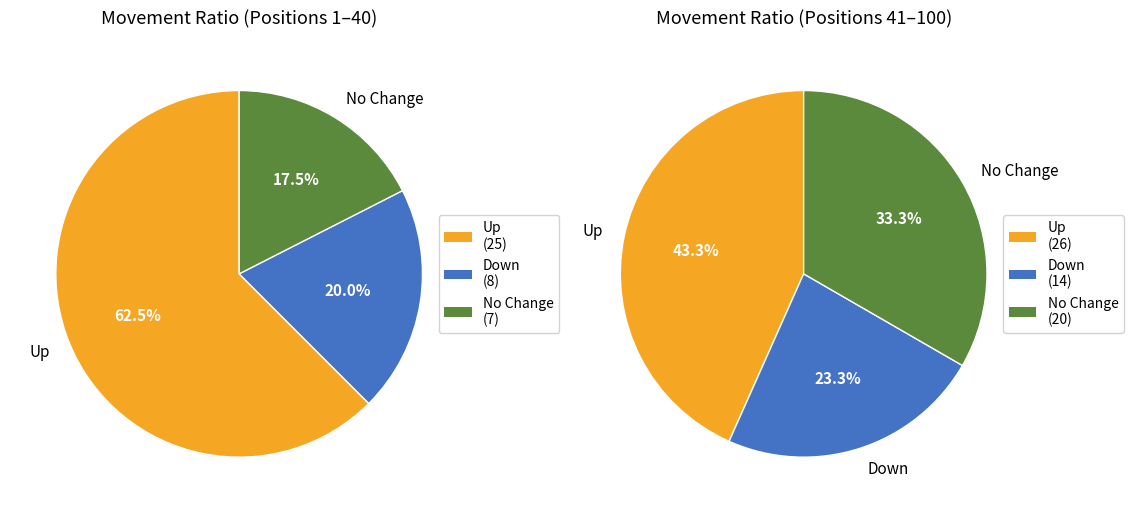

Does up represent more than half of the total?

Yes